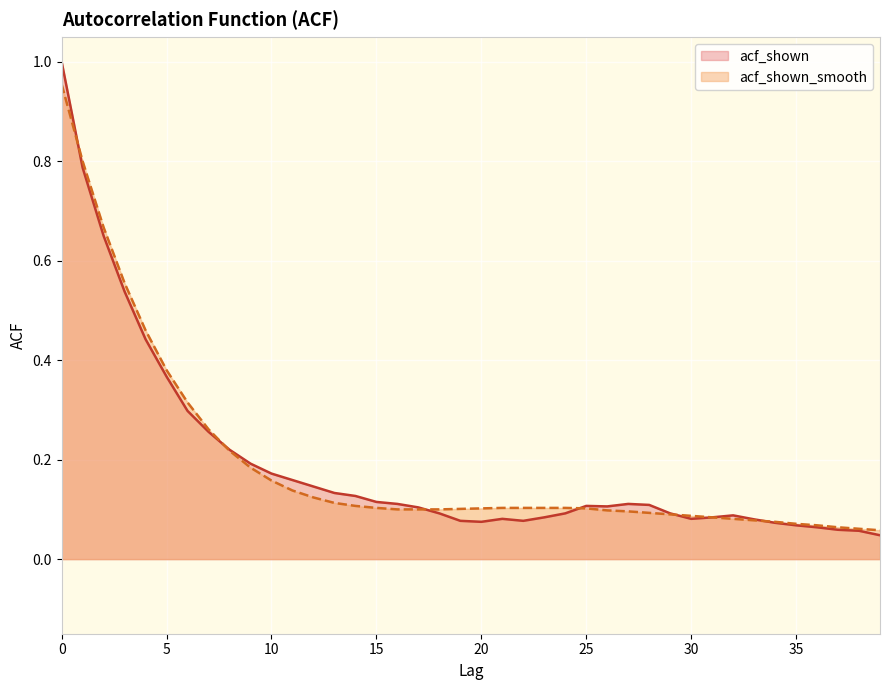

How many lines are shown in the chart?

2